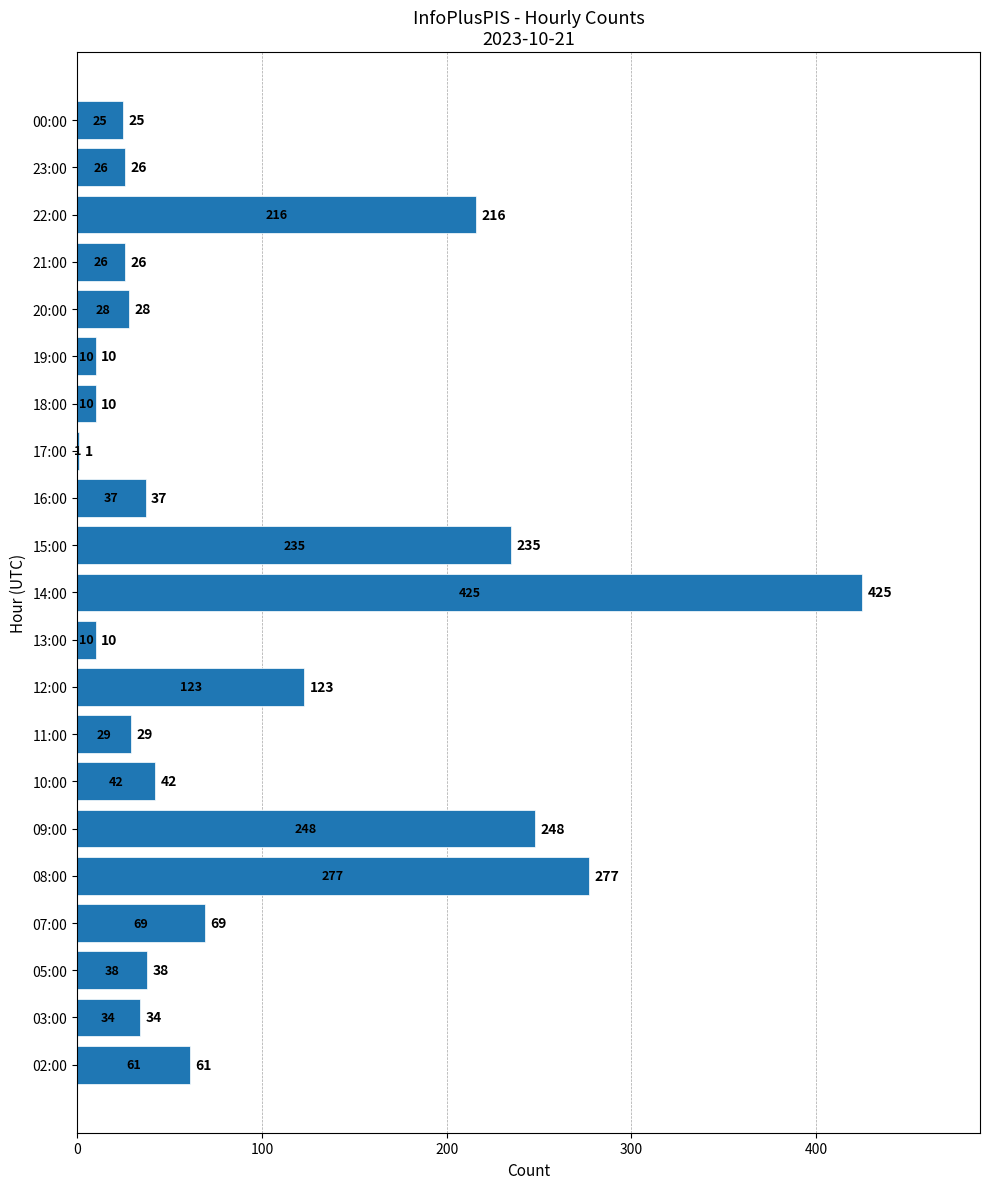

The chart shows a value of 390 at 09:00. True or false?

False